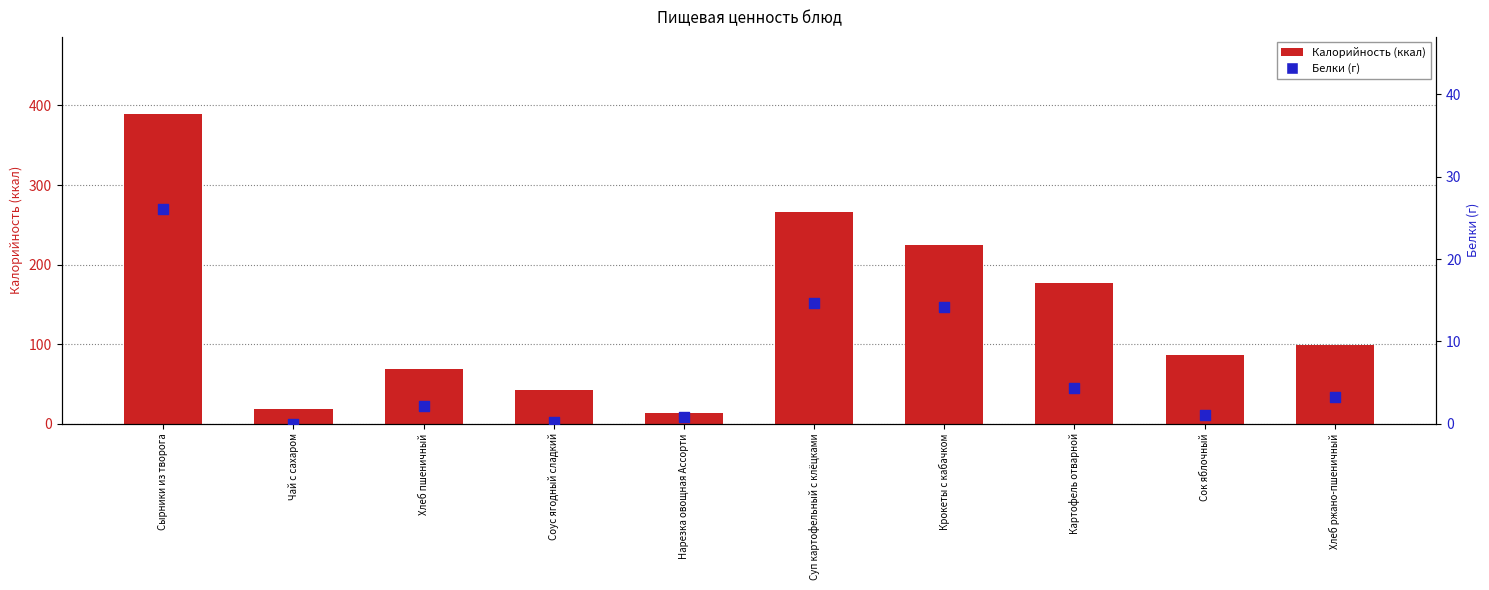

At which category is the sum across all series the highest?

Сырники из творога